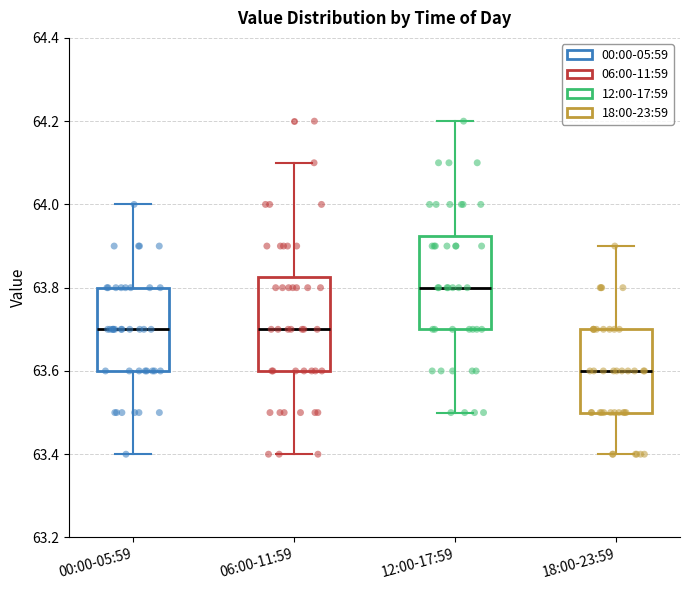

Where does the upper whisker of the box for 00:00-05:59 end on the y-axis? The values are not printed on the chart, so give them approximately, as read against the axis.

64.00